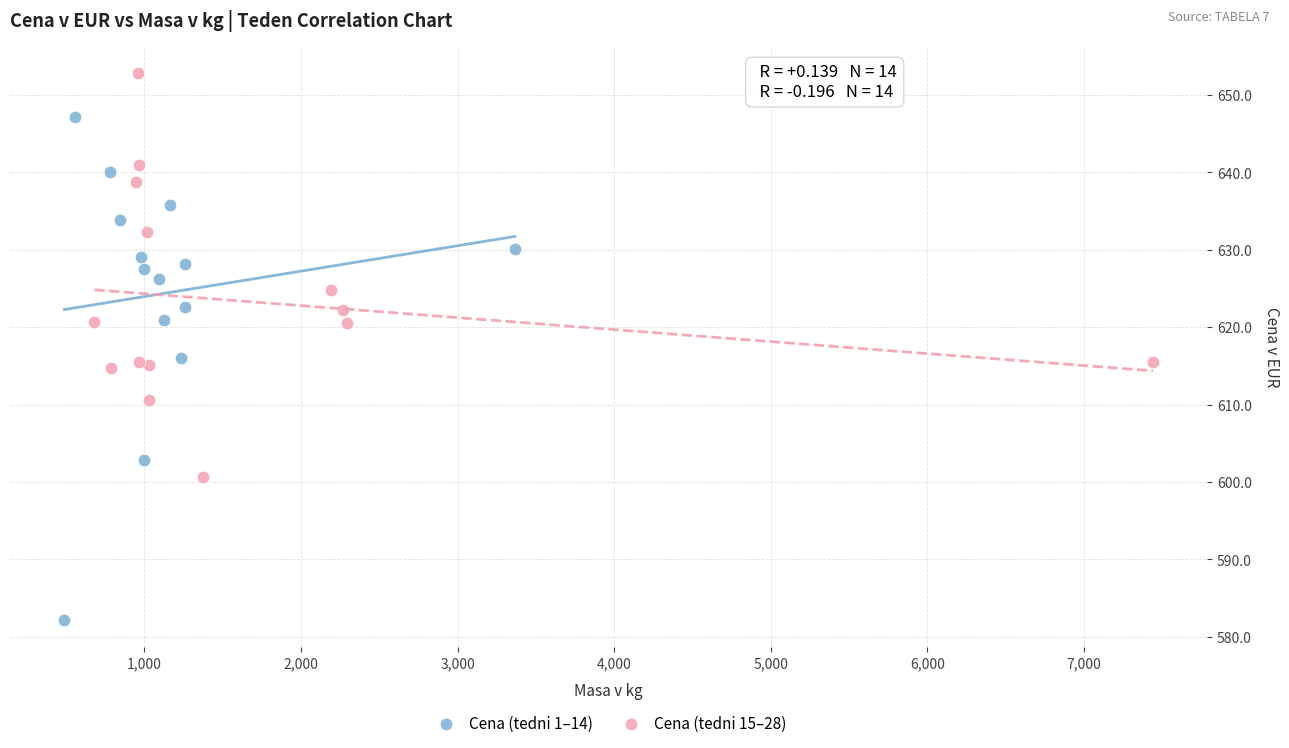

Which series has the widest spread of Y values?

Cena (tedni 1–14)